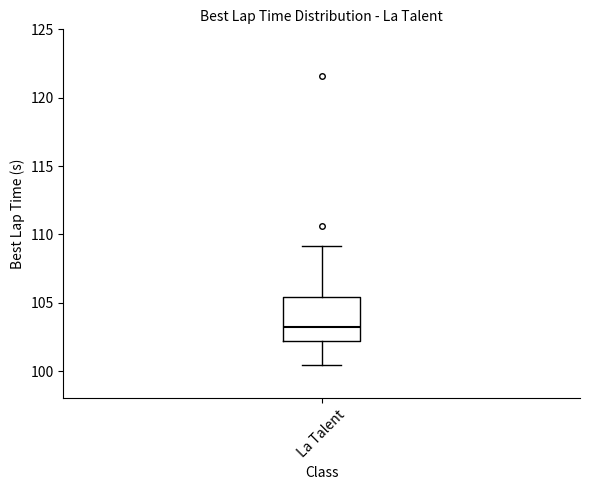

Where does the upper whisker of the box for La Talent end on the y-axis? The values are not printed on the chart, so give them approximately, as read against the axis.

109.0